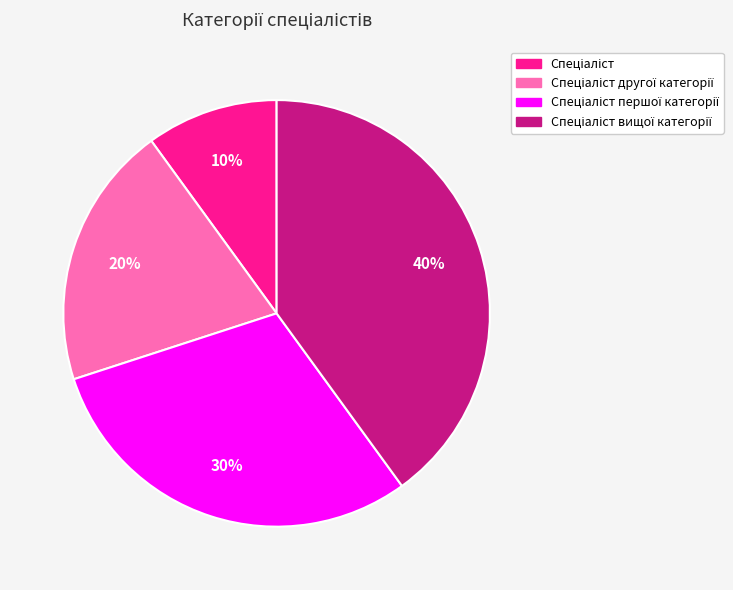

Count the number of slices in the pie.

4